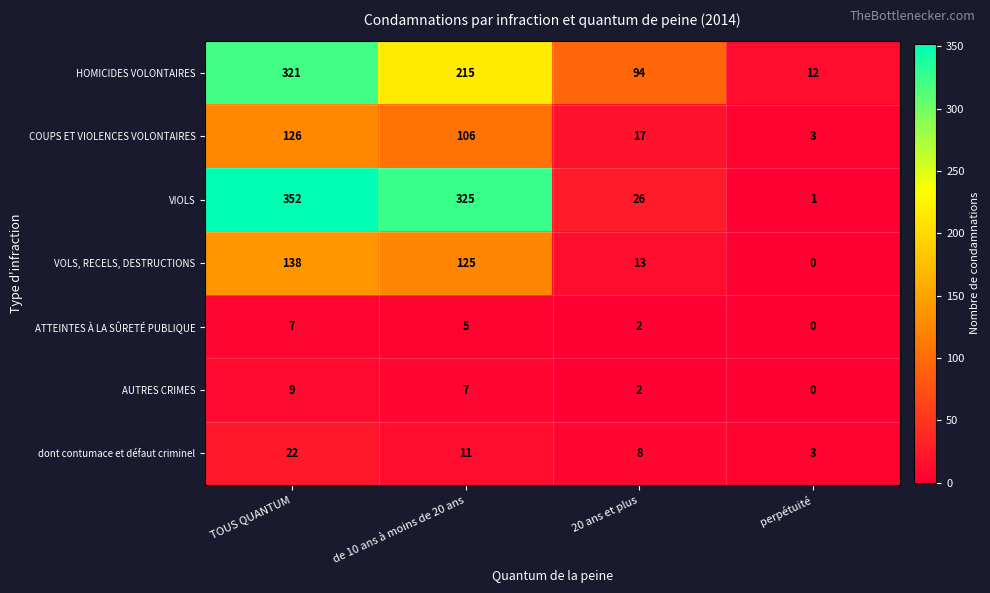

At which category is the sum across all series the highest?

TOUS QUANTUM